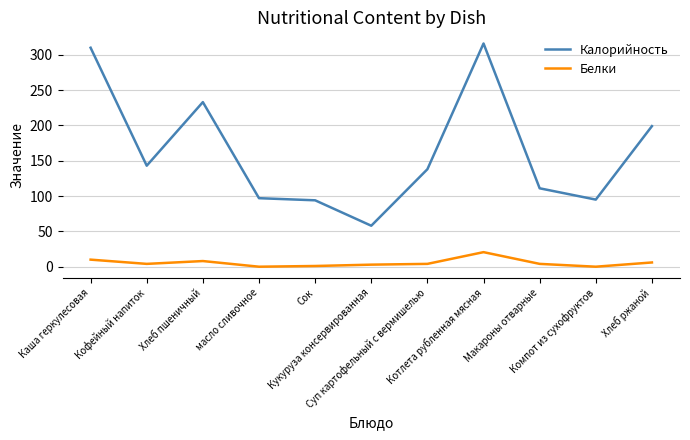

True or false: Белки and Калорийность cross at least once.

False